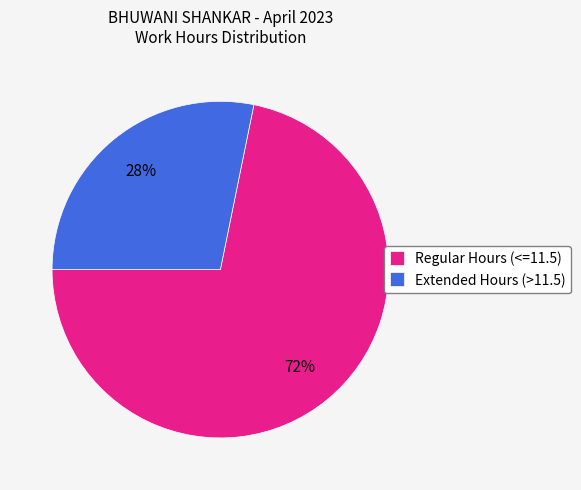

To the nearest percent, what portion does Extended Hours (>11.5) represent?

28%